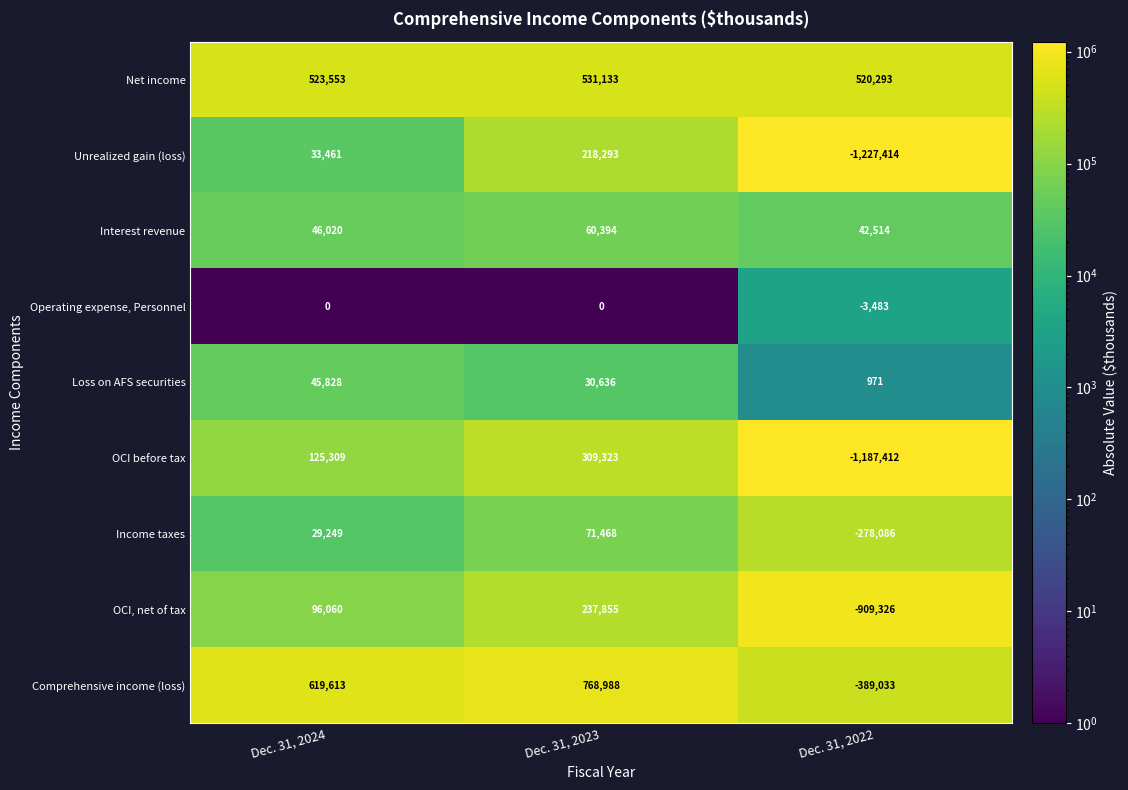

Rank the categories by Interest revenue value from lowest to highest.

Dec. 31, 2022, Dec. 31, 2024, Dec. 31, 2023